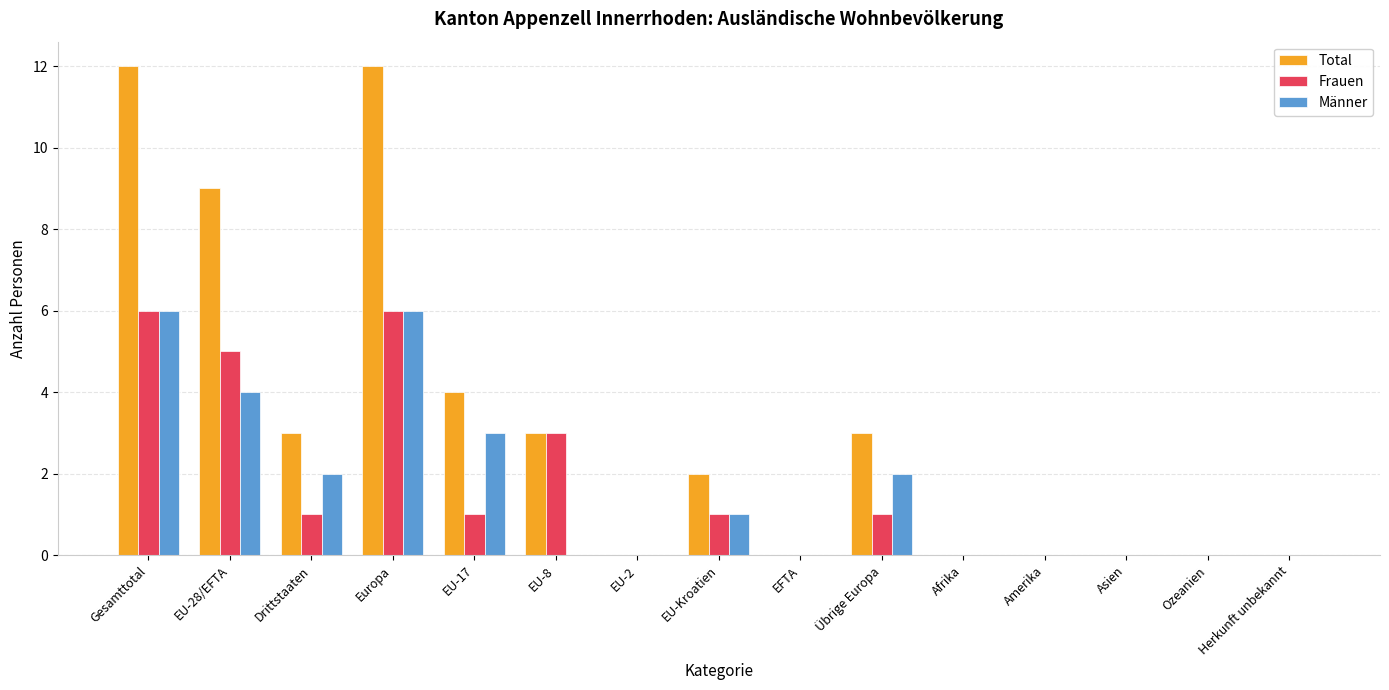

Reading left to right, transcribe all the data shown in this chart.

Total: 12	9	3	12	4	3	0	2	0	3	0	0	0	0	0
Frauen: 6	5	1	6	1	3	0	1	0	1	0	0	0	0	0
Männer: 6	4	2	6	3	0	0	1	0	2	0	0	0	0	0